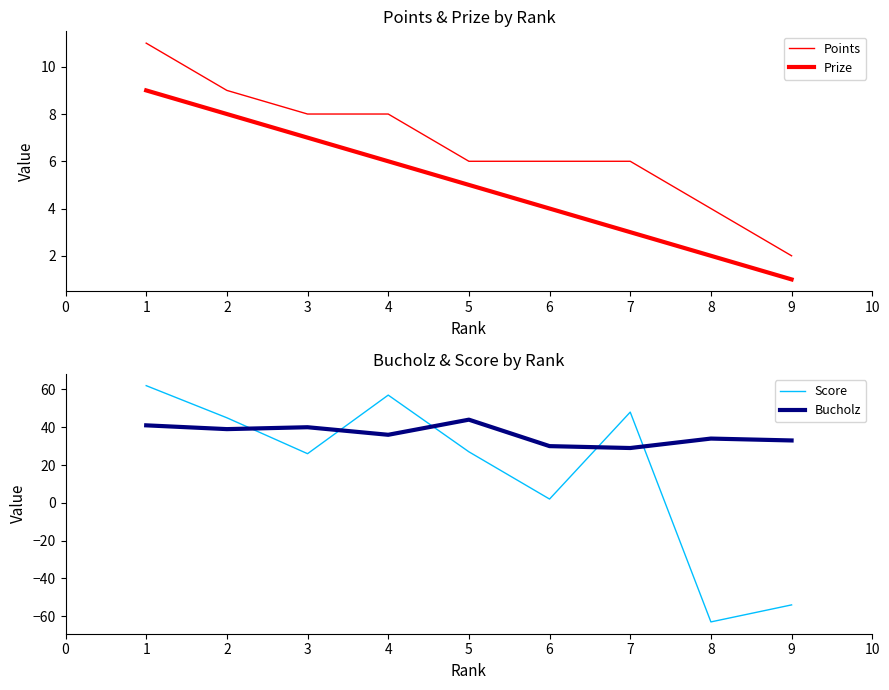

What is the value of the Bucholz point at the 8th from the left?

34